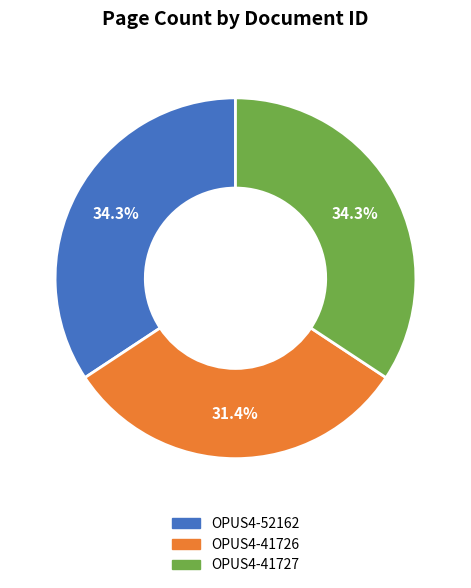

To the nearest percent, what portion does OPUS4-52162 represent?

34%